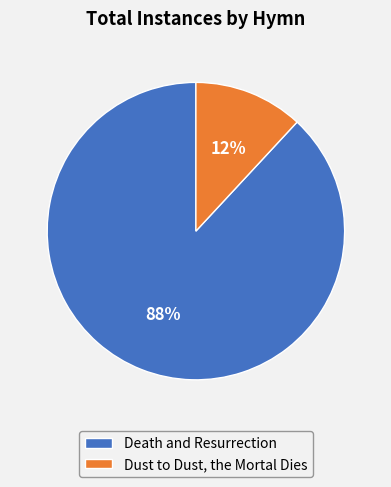

To the nearest percent, what percentage of the pie is Death and Resurrection?

88%